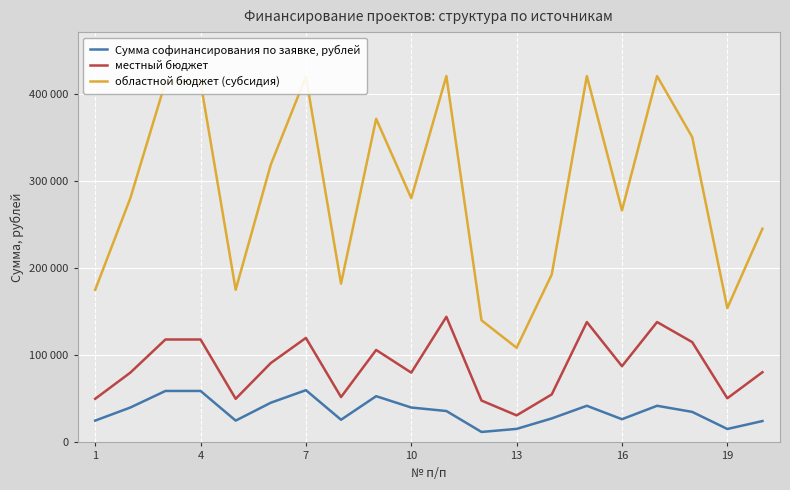

What is the value of the областной бюджет (субсидия) point at the 10th from the left?

280000